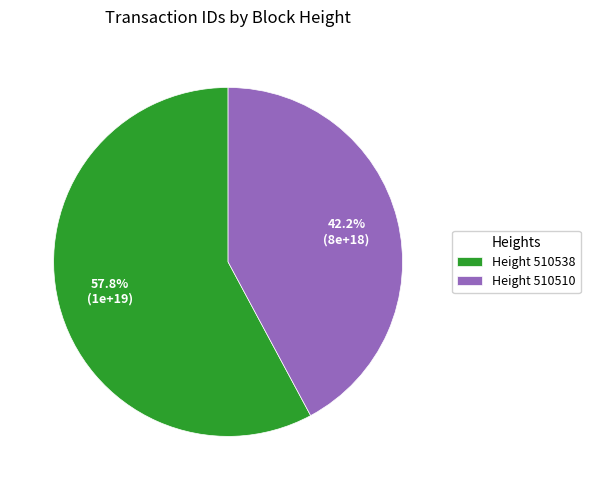

To the nearest percent, what is the average slice percentage?

50%